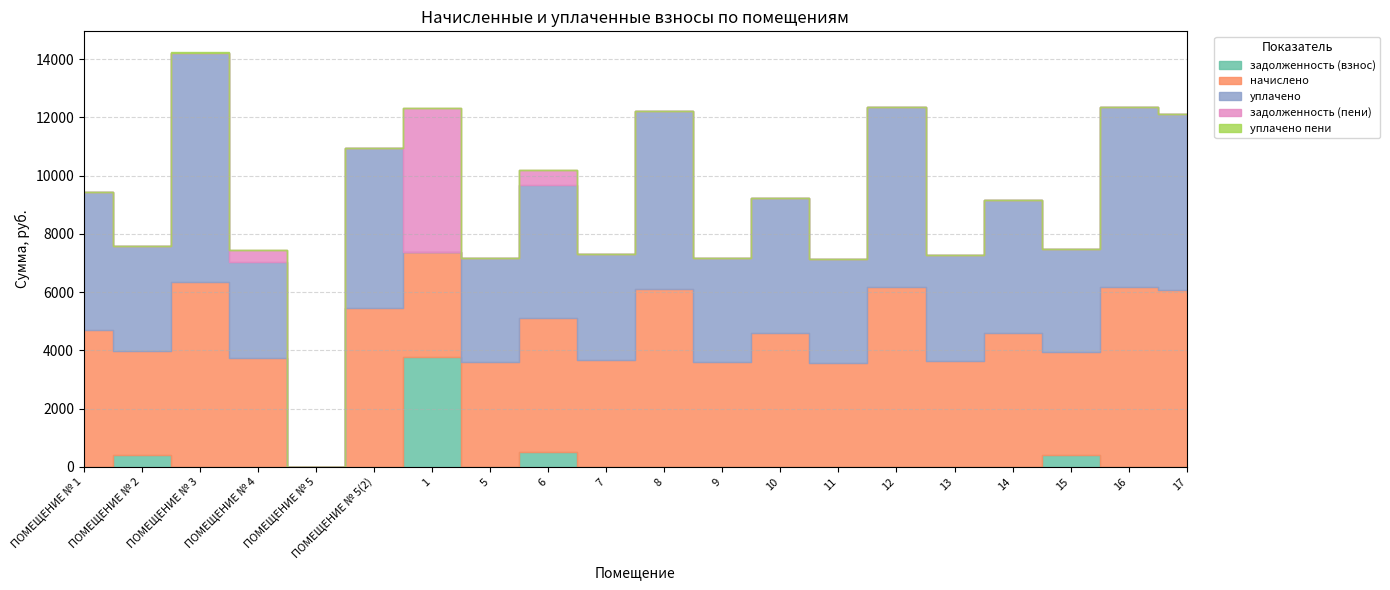

What is the label of the 13th point from the right?

5